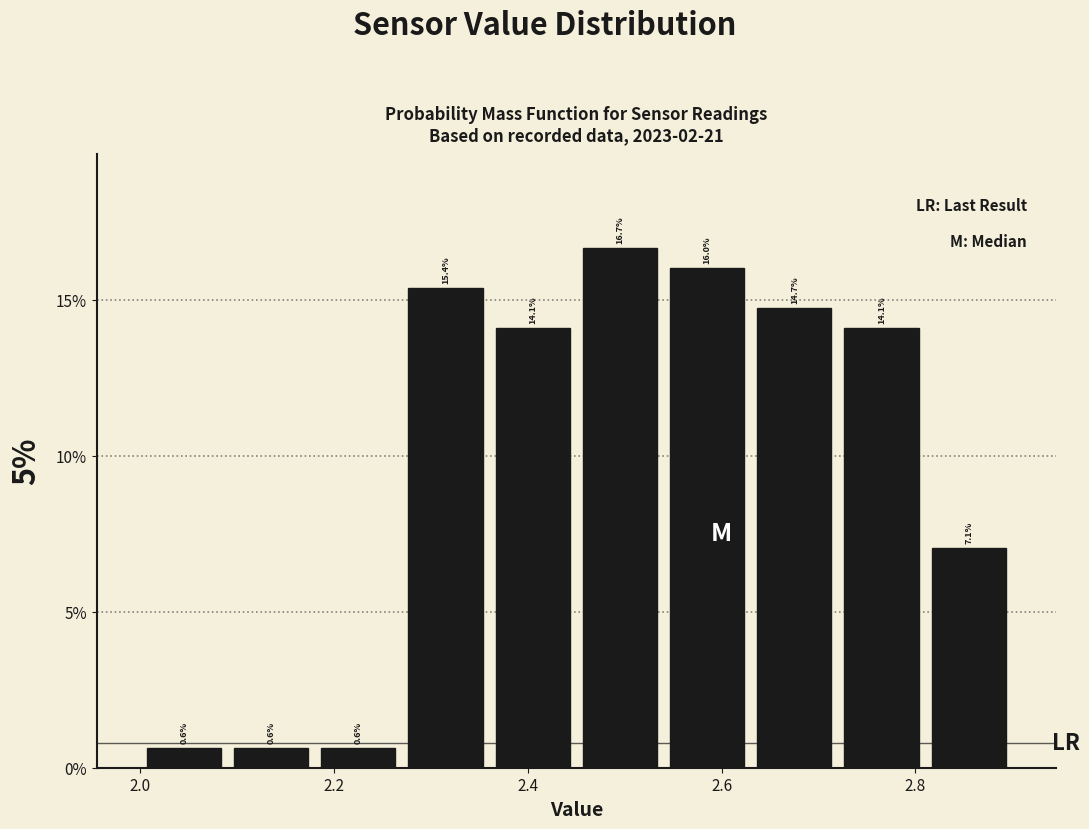

What is the height of the bar covering 2.72 to 2.81 on the x-axis? The bar edges are not printed on the chart, so give them approximately, as read against the axis.

14.1